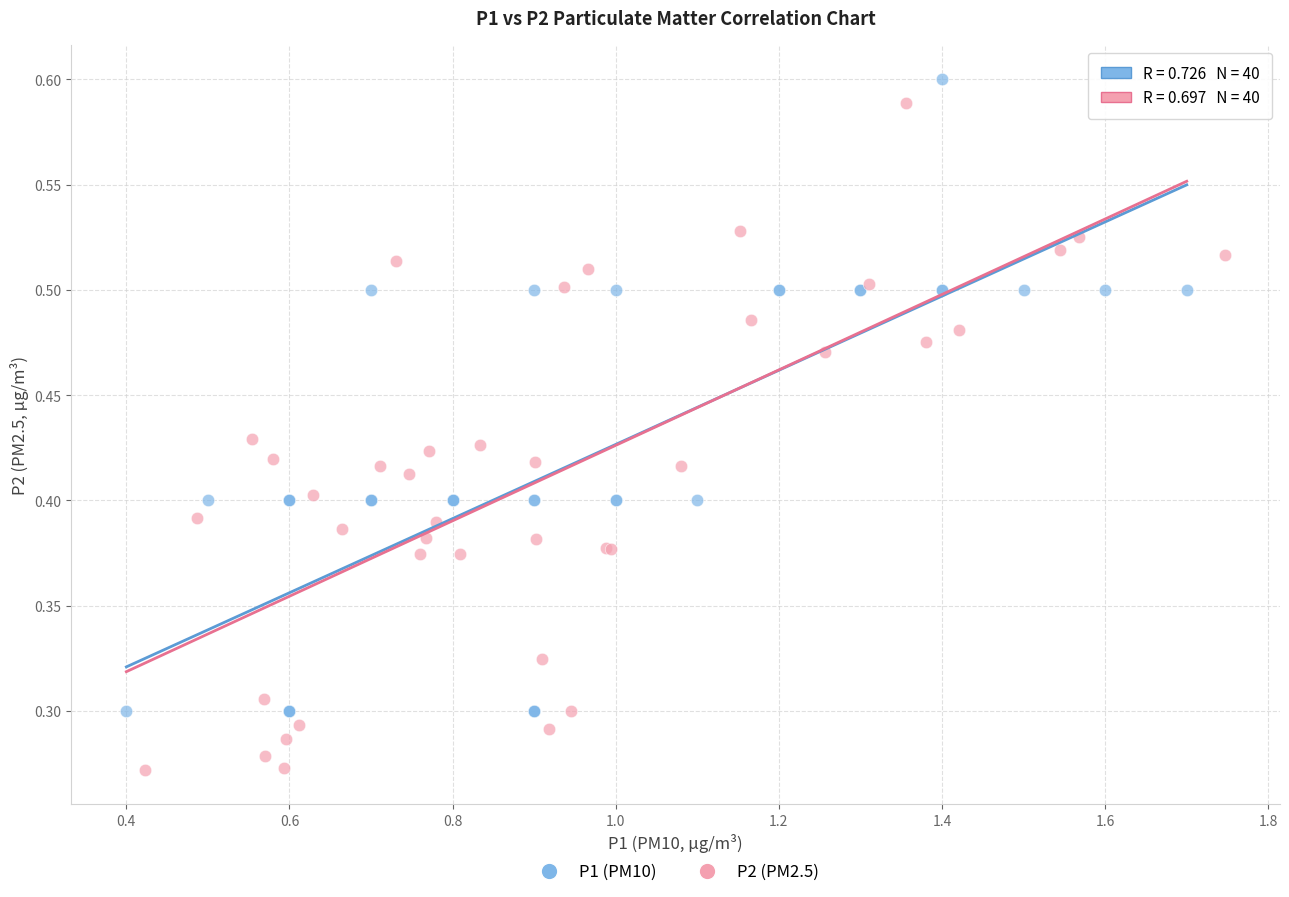

Which series has the widest spread of Y values?

P2 (PM2.5)